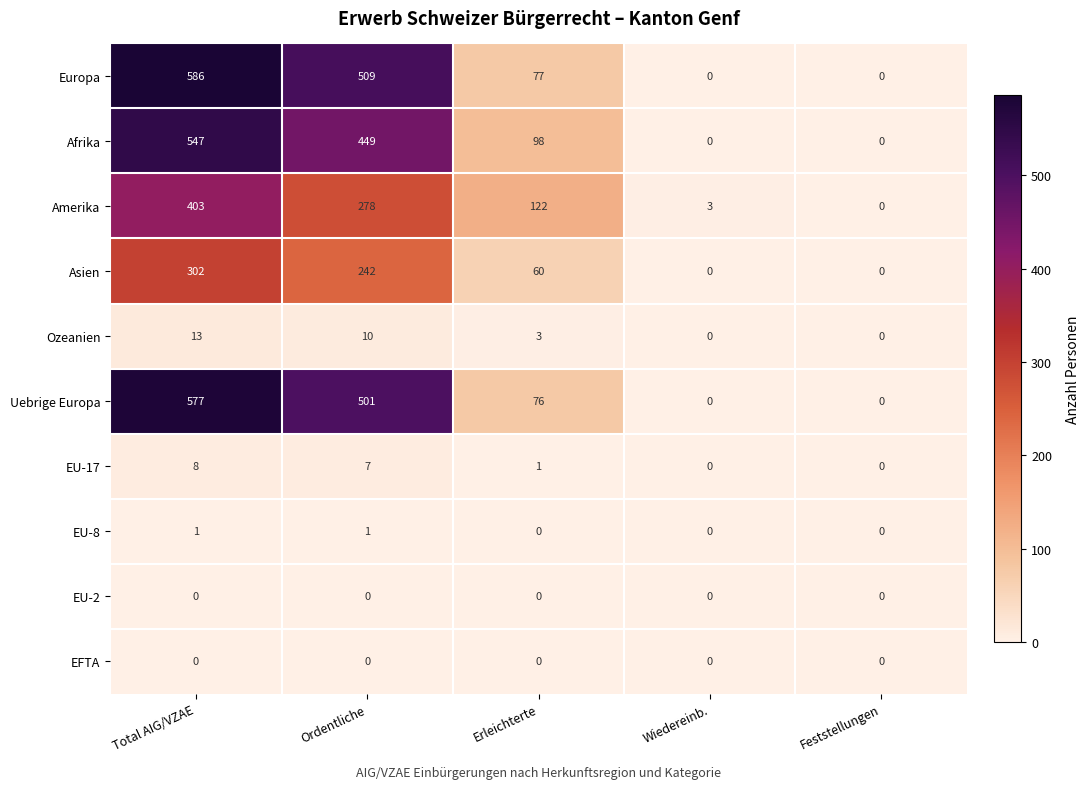

What is the maximum value shown in the chart?

586